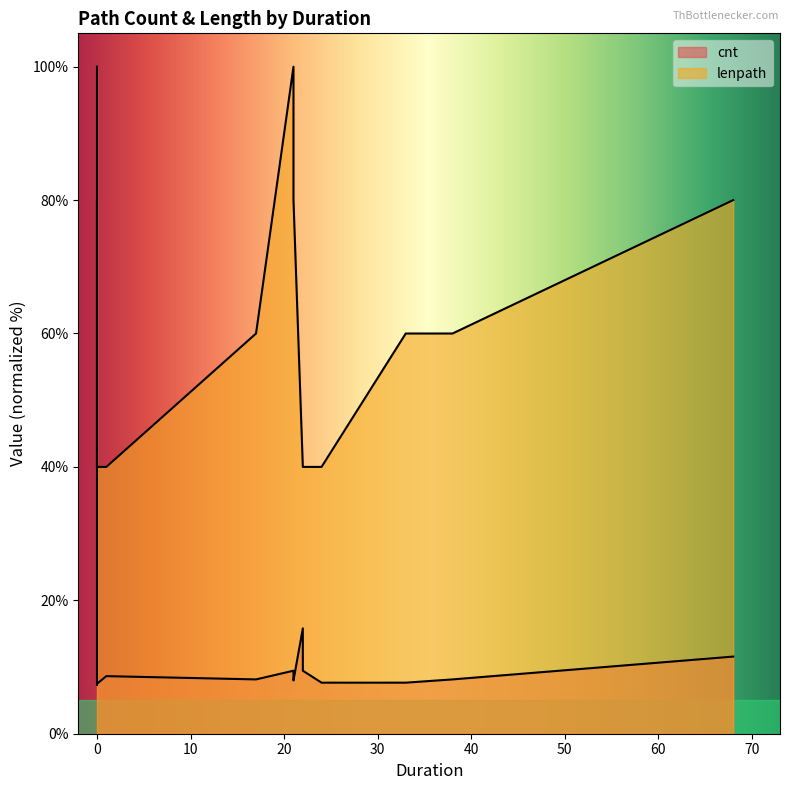

What is the minimum value shown in the chart?

7.3